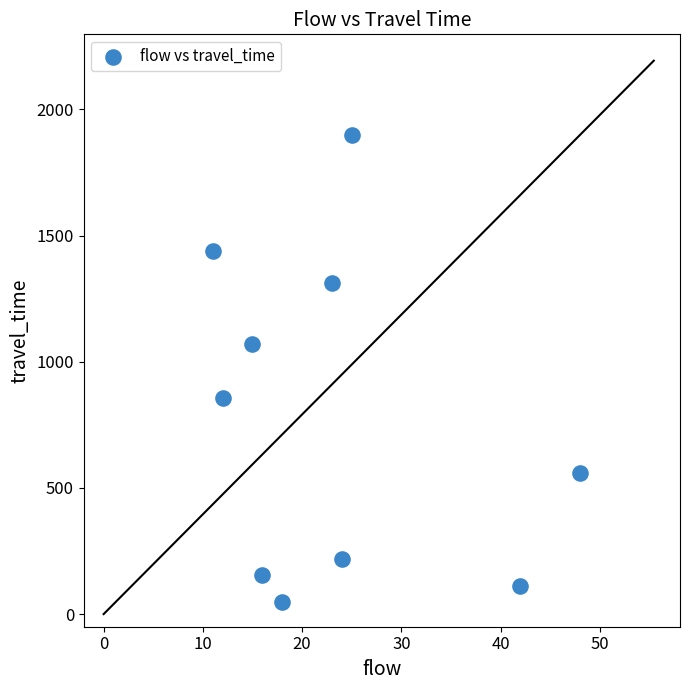

What is the average X value?

23